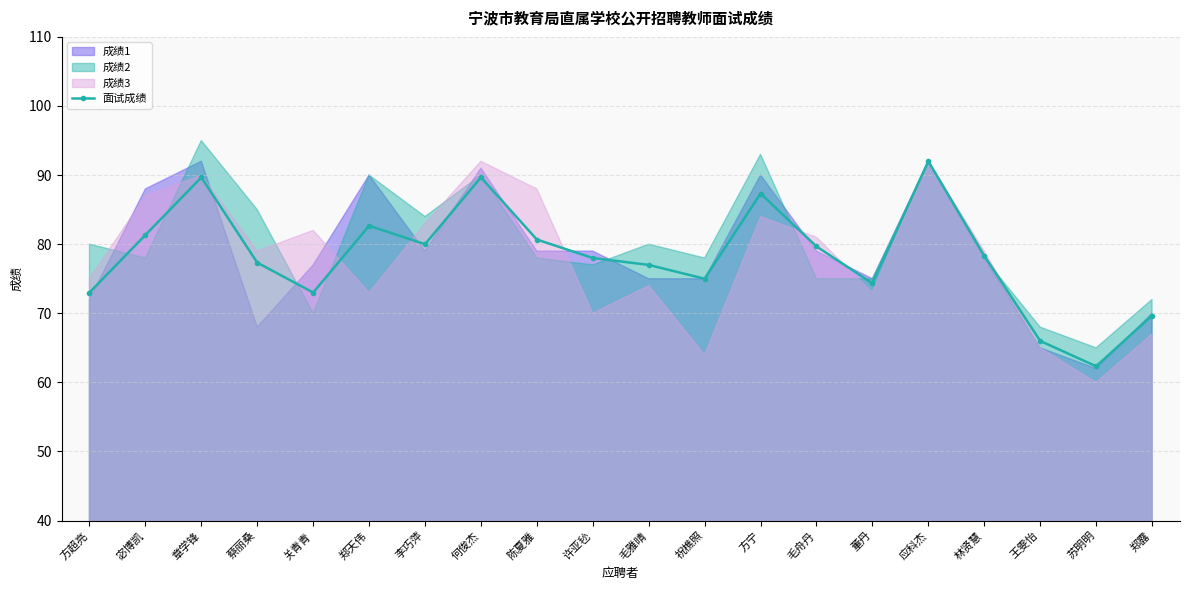

How many interior local peaks (higher than both neighbors) does the data have?

5